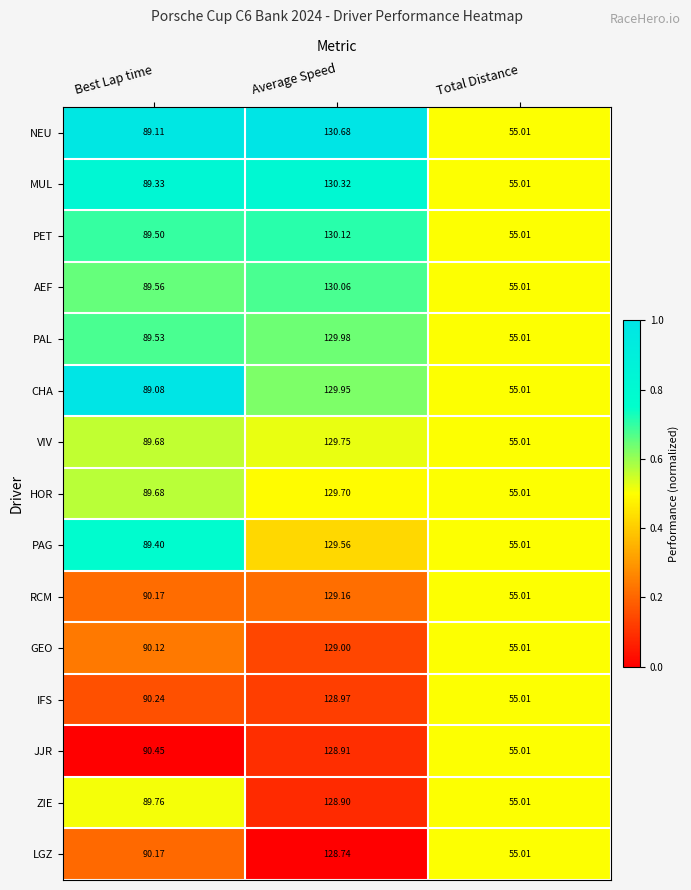

Is the value of IFS at Total Distance greater than the value of PAG at Average Speed?

No